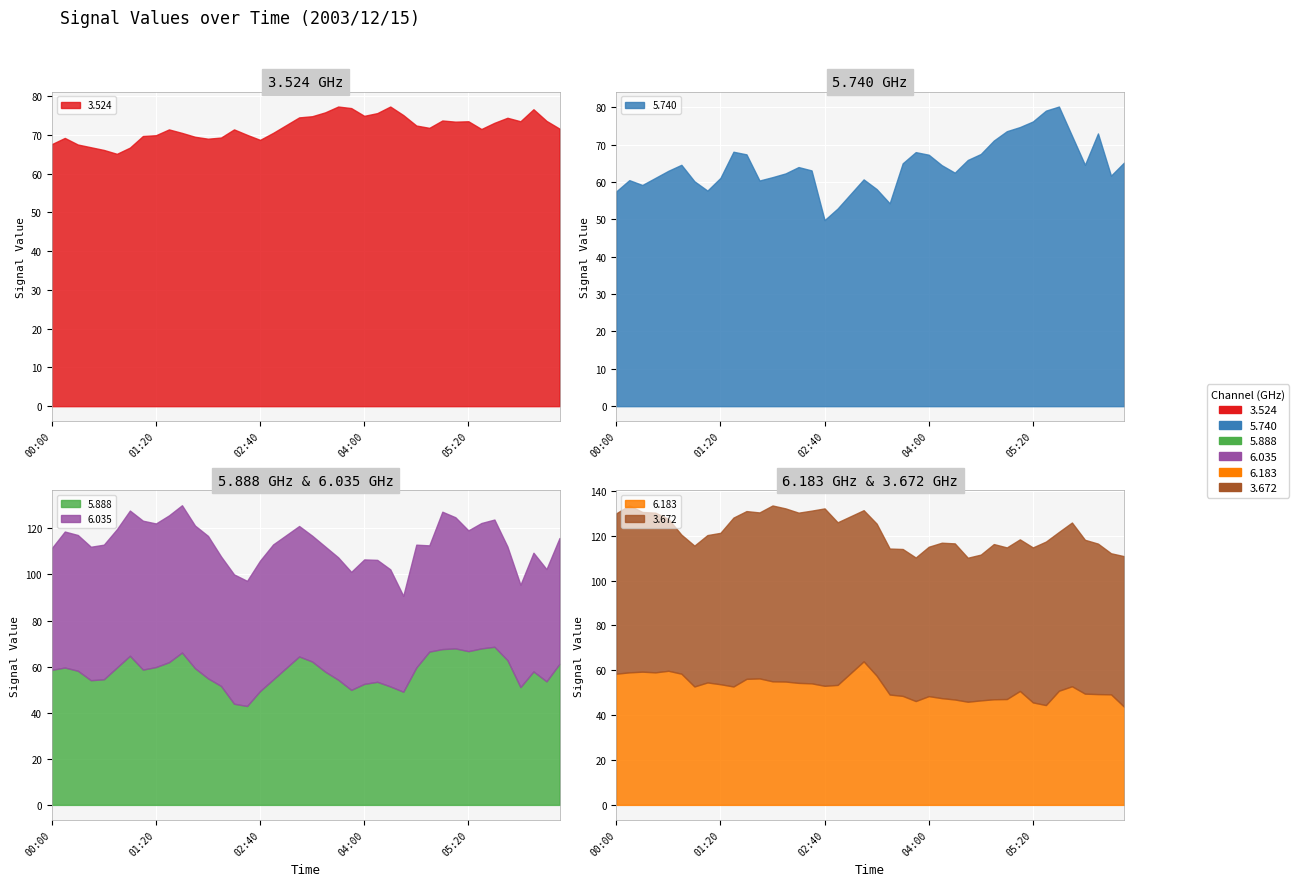

Which series ends up on top after the final intersection of 3.672 and 5.888?

3.672